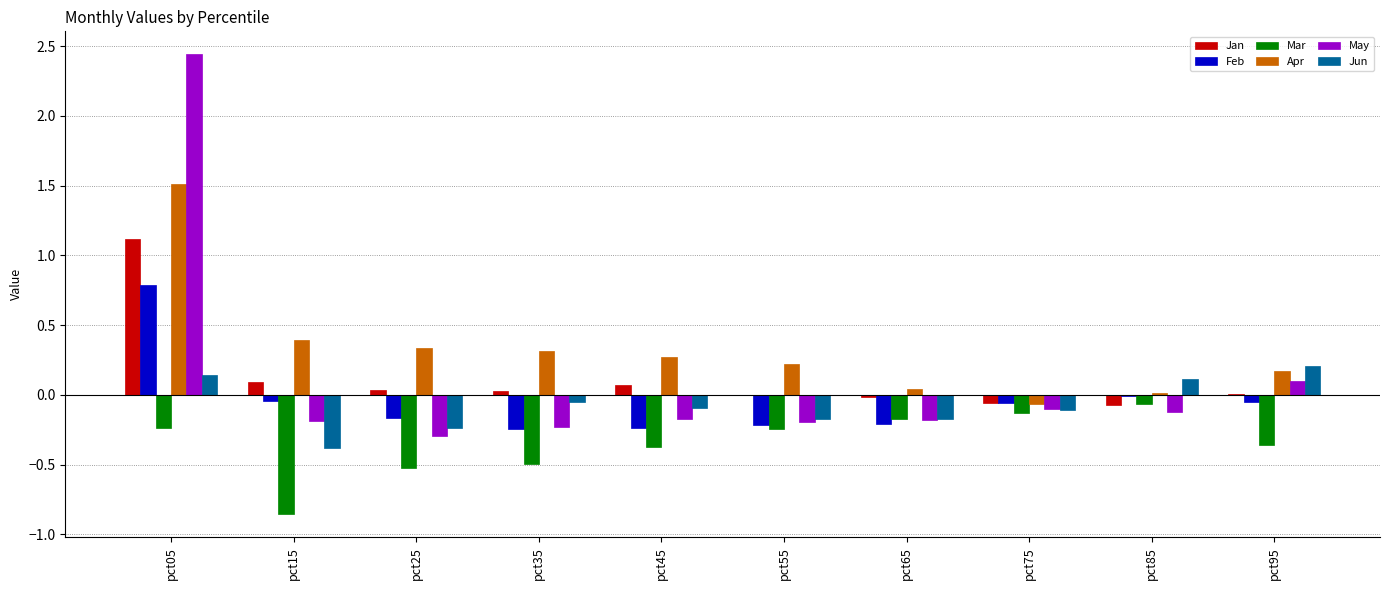

What is the sum of all Apr values?

3.2